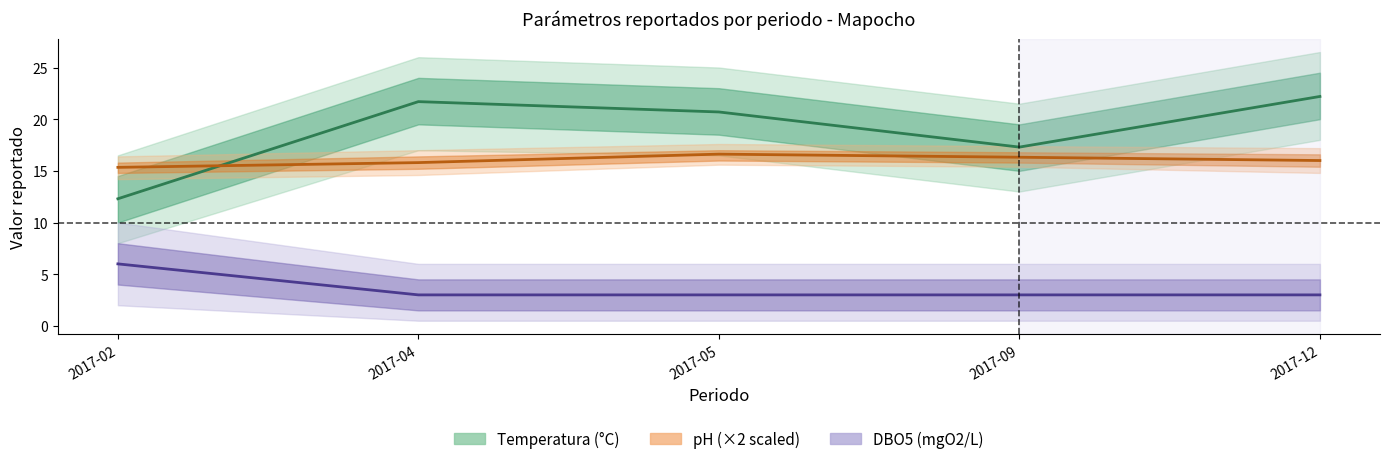

Does the chart have visible grid lines?

No